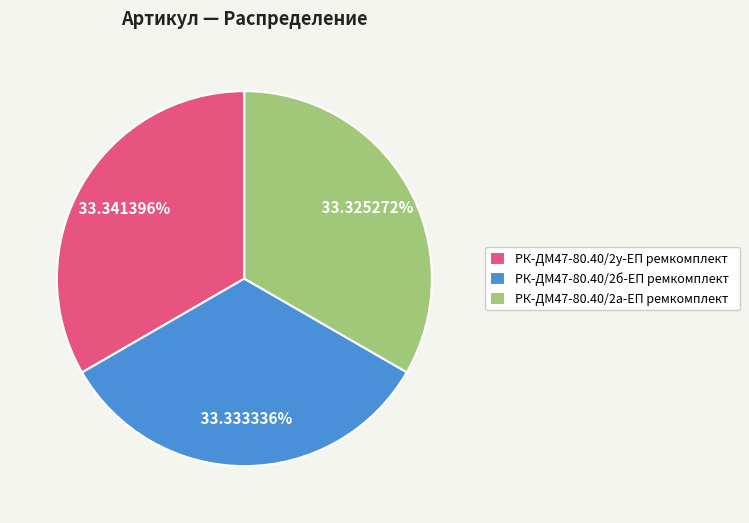

What is the ratio of the value at РК-ДМ47-80.40/2а-ЕП ремкомплект to the value at РК-ДМ47-80.40/2б-ЕП ремкомплект?

1.0